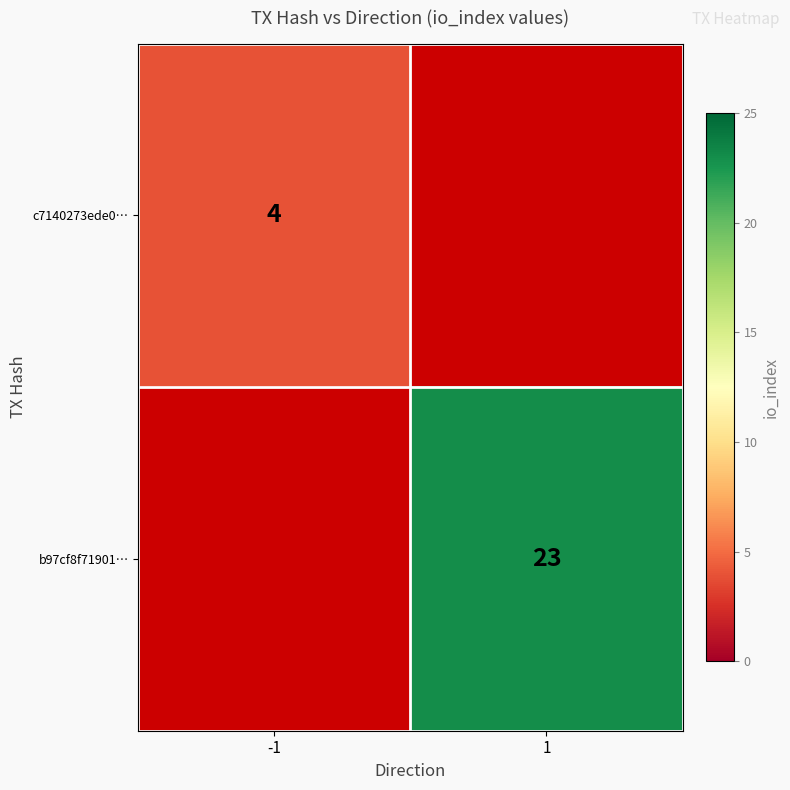

At how many categories does at least one series exceed 19?

1